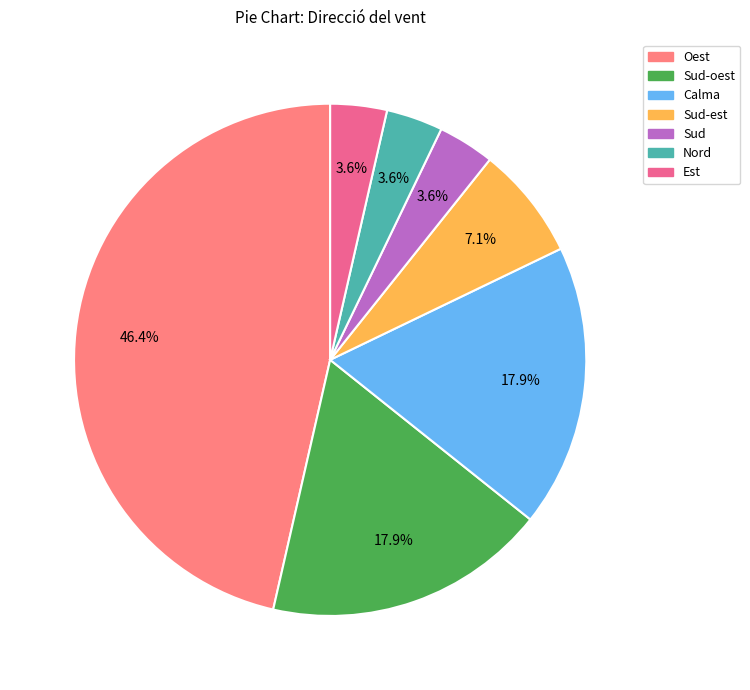

Count the number of slices in the pie.

7